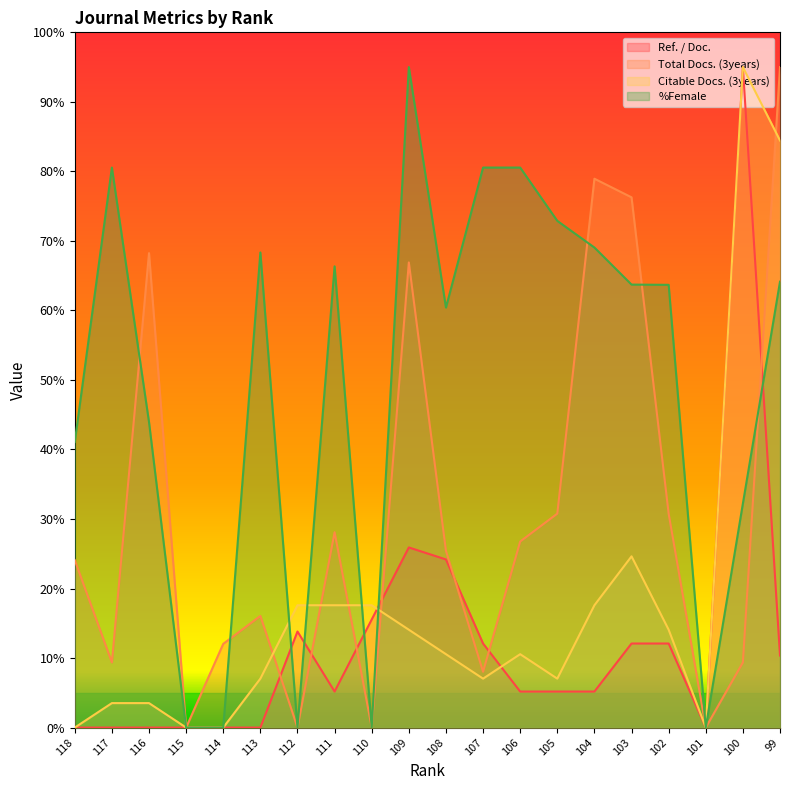

List the series in order of their peak value, highest first.

Ref. / Doc., Total Docs. (3years), Citable Docs. (3years), %Female